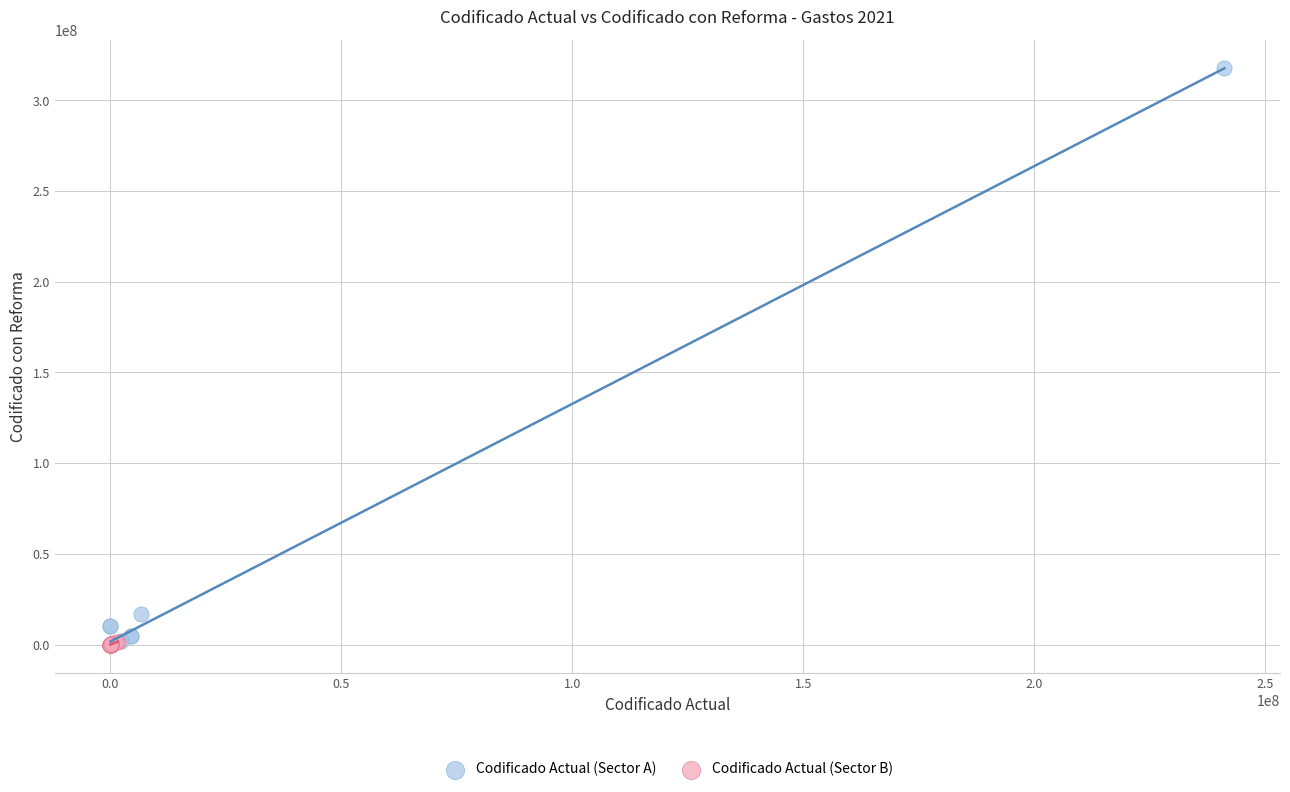

Which series has the largest Y range (max minus min)?

Codificado Actual (Sector A)